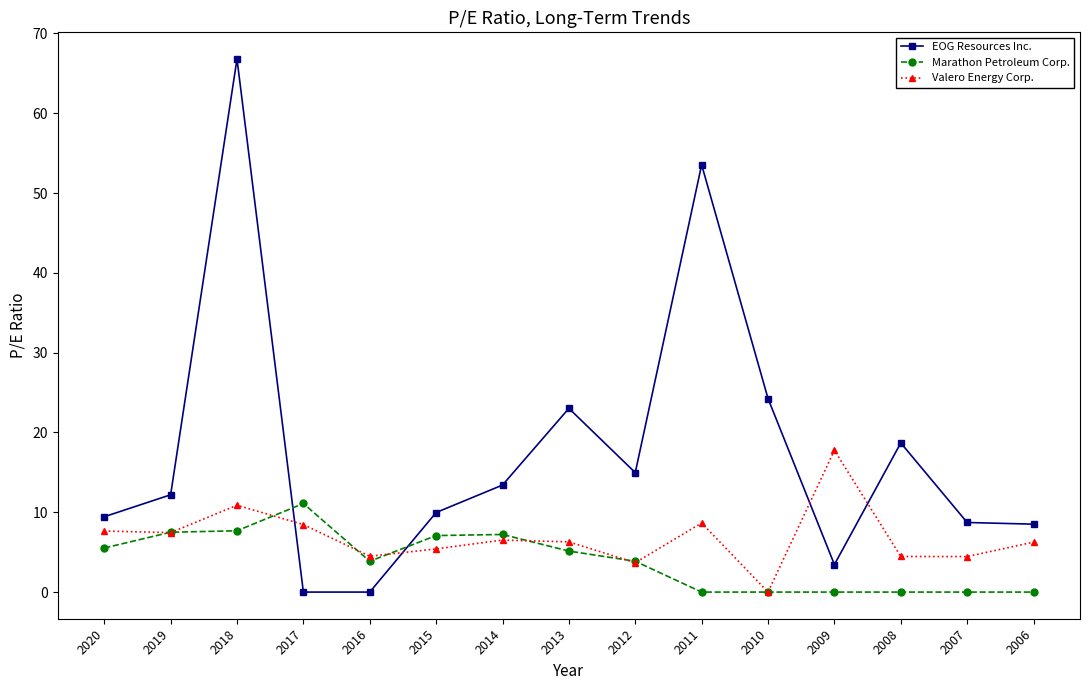

Which series changed the most between 2010 and 2007?

EOG Resources Inc.